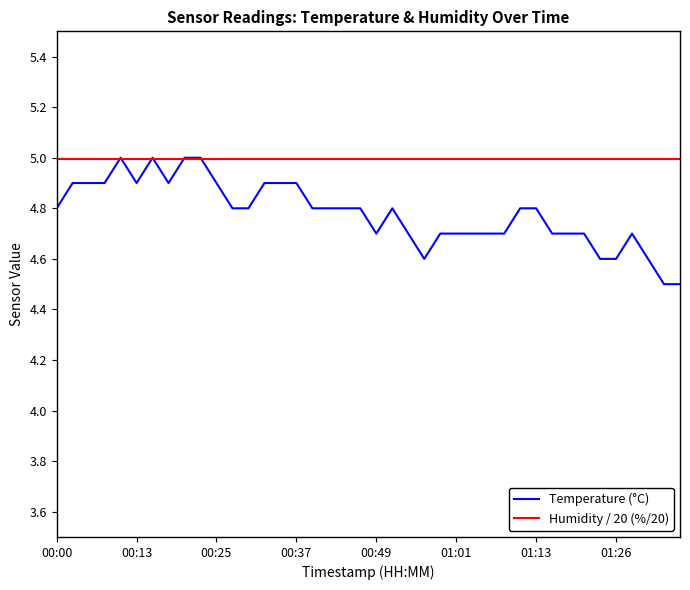

Does the chart display data point markers on the line(s)?

No